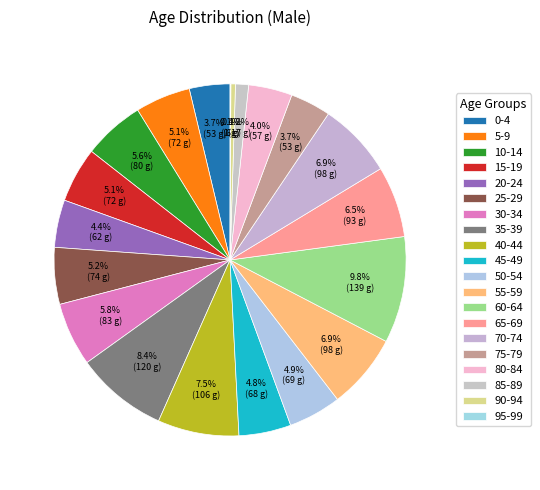

How many segments does this pie chart have?

20